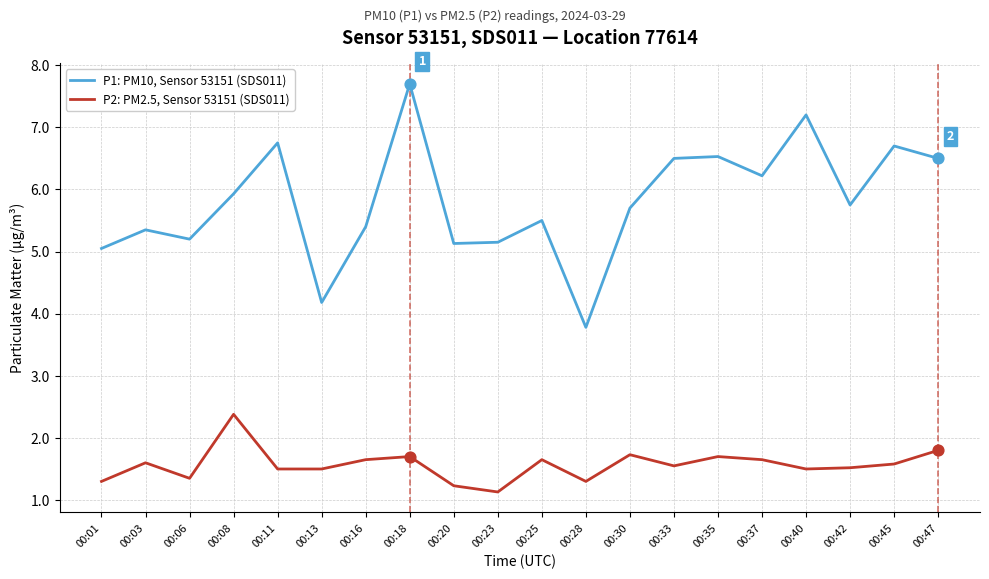

Which series has the widest spread of values?

P1: PM10, Sensor 53151 (SDS011)